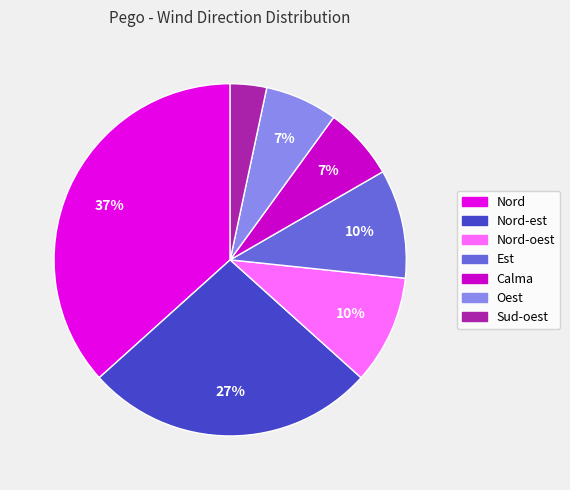

Count the number of slices in the pie.

7